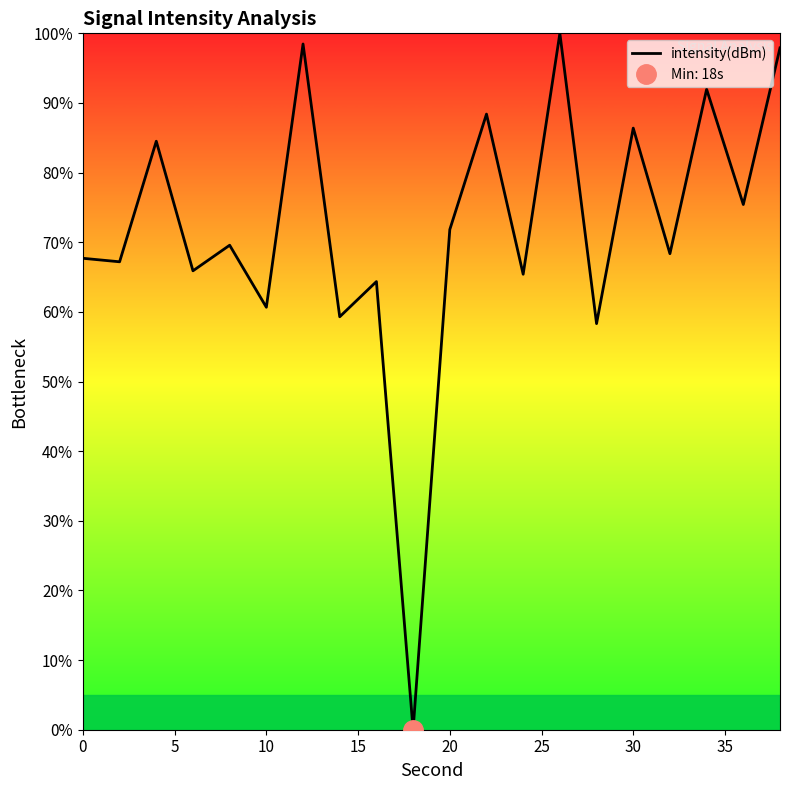

What is the maximum value for intensity(dBm)?

100.0